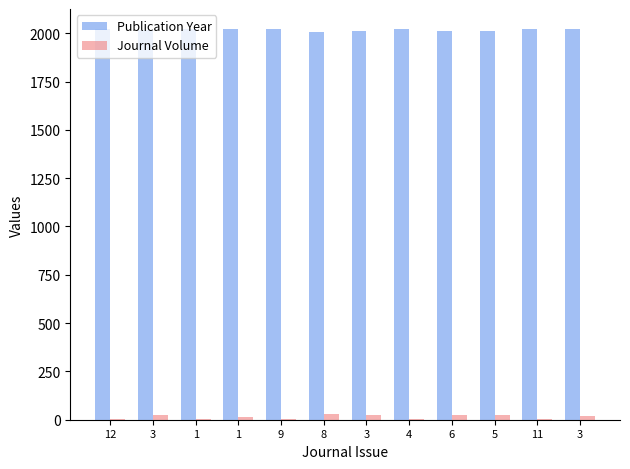

What are all the series names shown in the legend?

Publication Year, Journal Volume